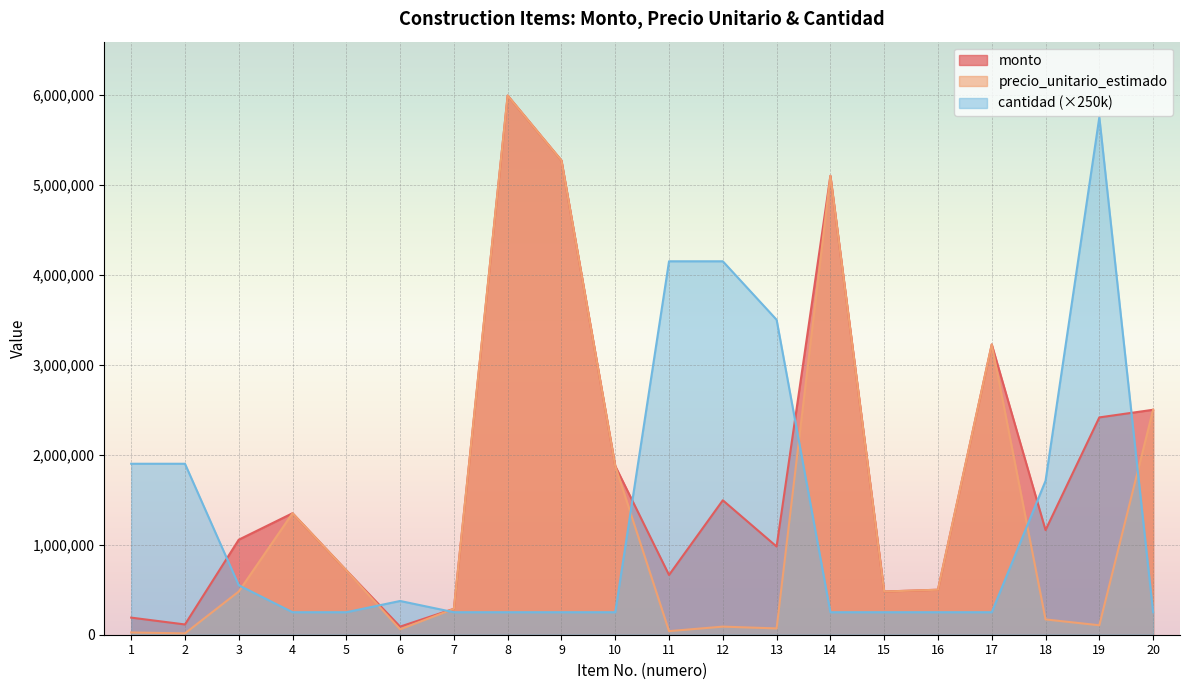

Is the value of precio_unitario_estimado at 7 greater than the value of monto at 13?

No